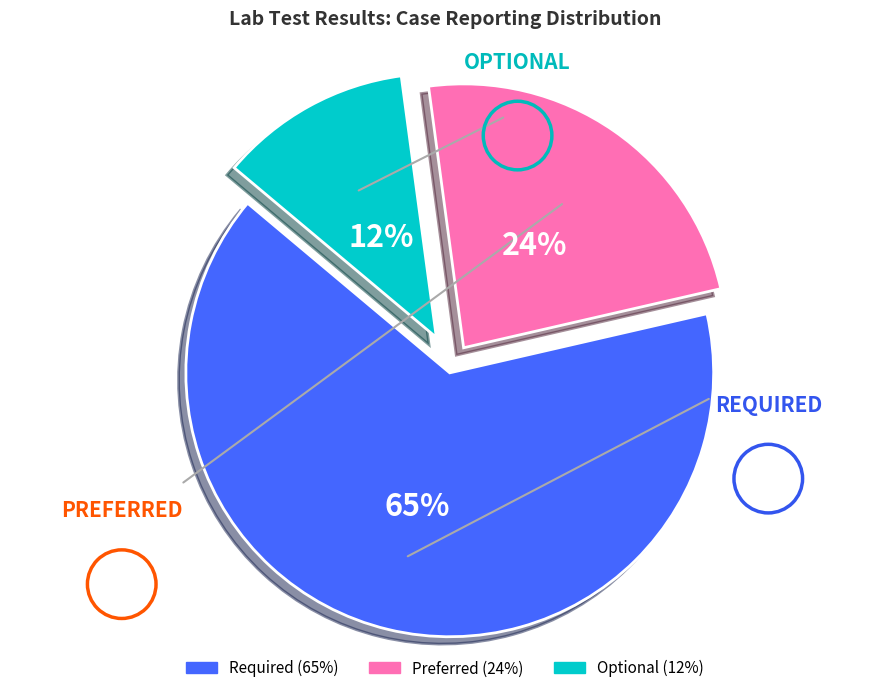

The Required slice represents 65% of the pie. True or false?

True